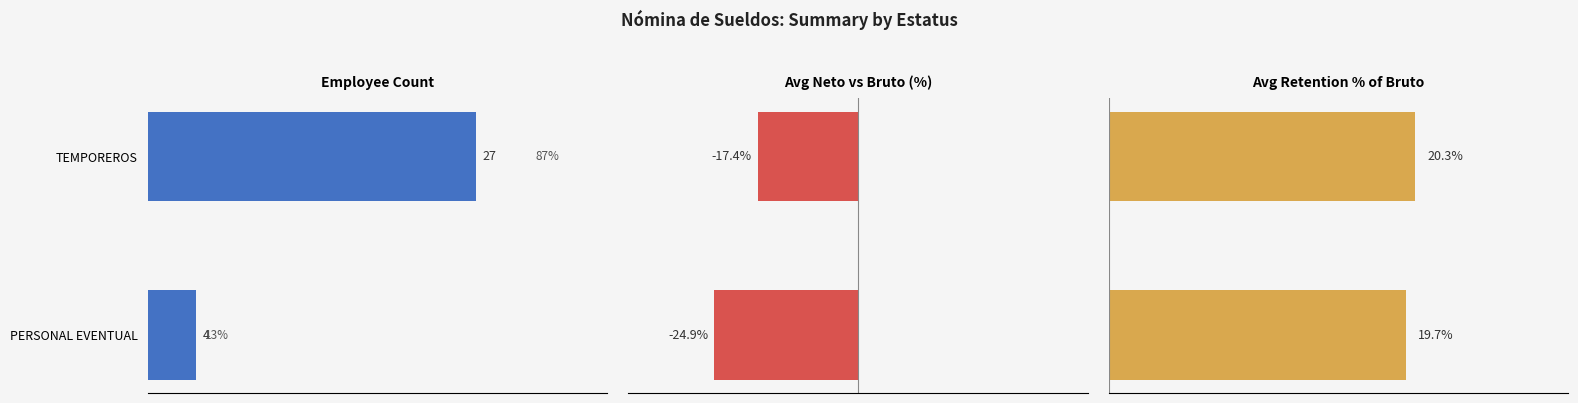

What is the value of the Avg Neto vs Bruto (%) bar at the 1st from the left?

-17.4